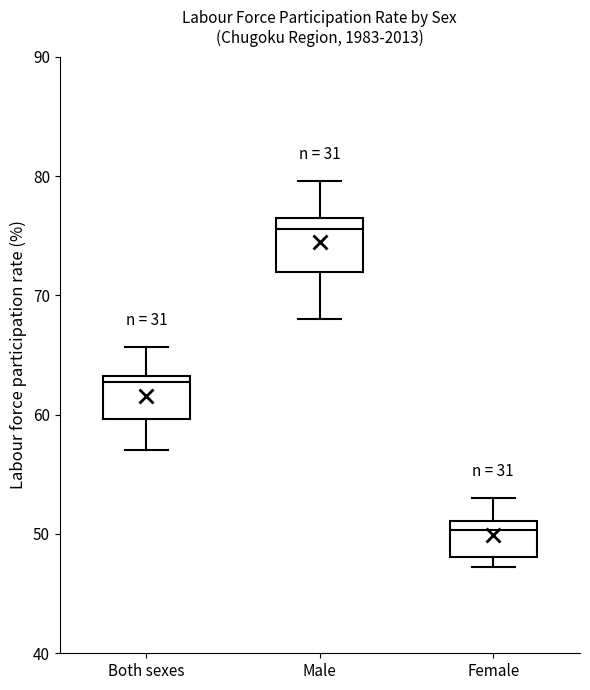

Reading left to right, read every box against the y-axis: the position of its median line, the range the box covers, and the ends of its whiskers. The values are not printed on the chart, so give them approximately, as read against the axis.

Both sexes: median 63 (just below the box's upper edge), box 60 to 63, whiskers 57 to 66
Male: median 76 (just below the box's upper edge), box 72 to 76, whiskers 68 to 80
Female: median 50, box 48 to 51, whiskers 47 to 53